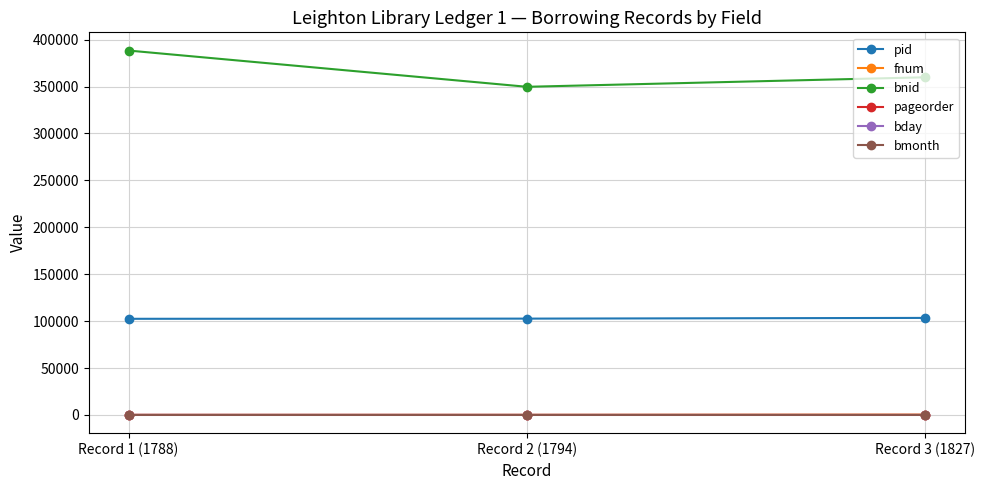

Which label corresponds to the largest value in the chart?

Record 1 (1788)